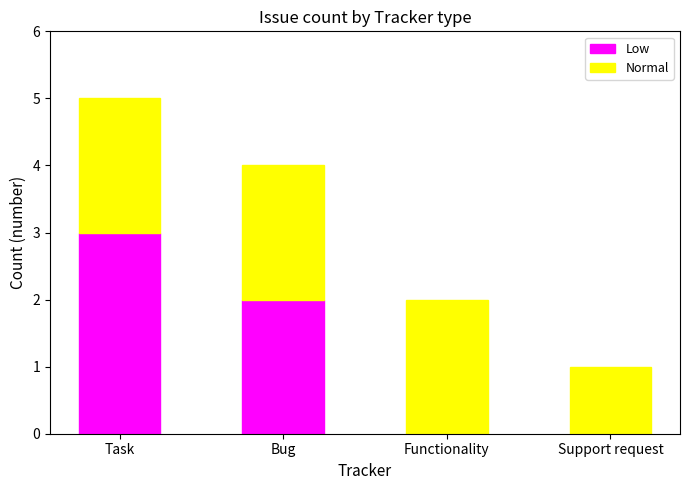

Reading left to right, transcribe the values for Low.

Task=3	Bug=2	Functionality=0	Support request=0